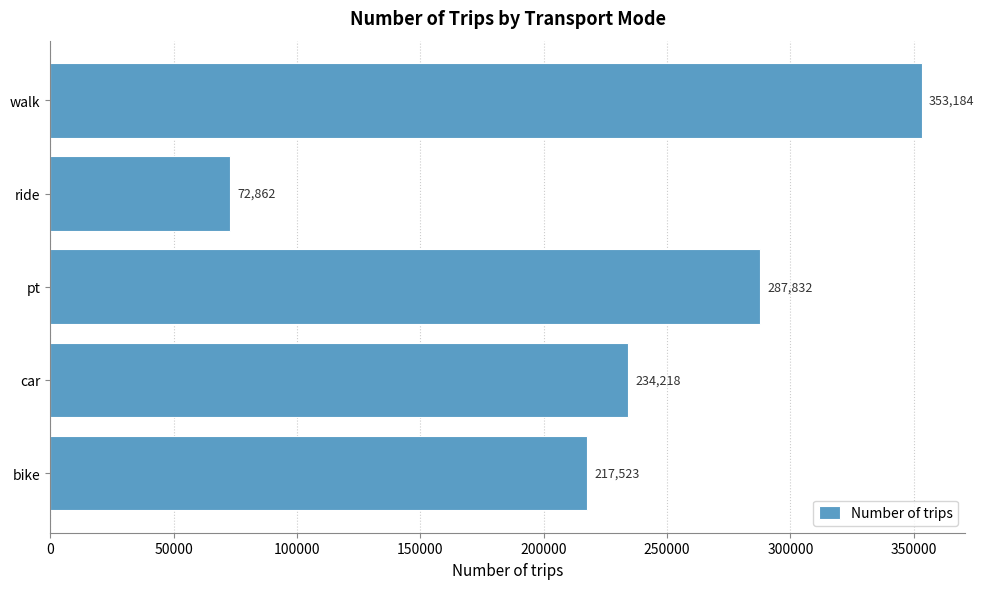

List the labels in order of value, largest first.

walk, pt, car, bike, ride